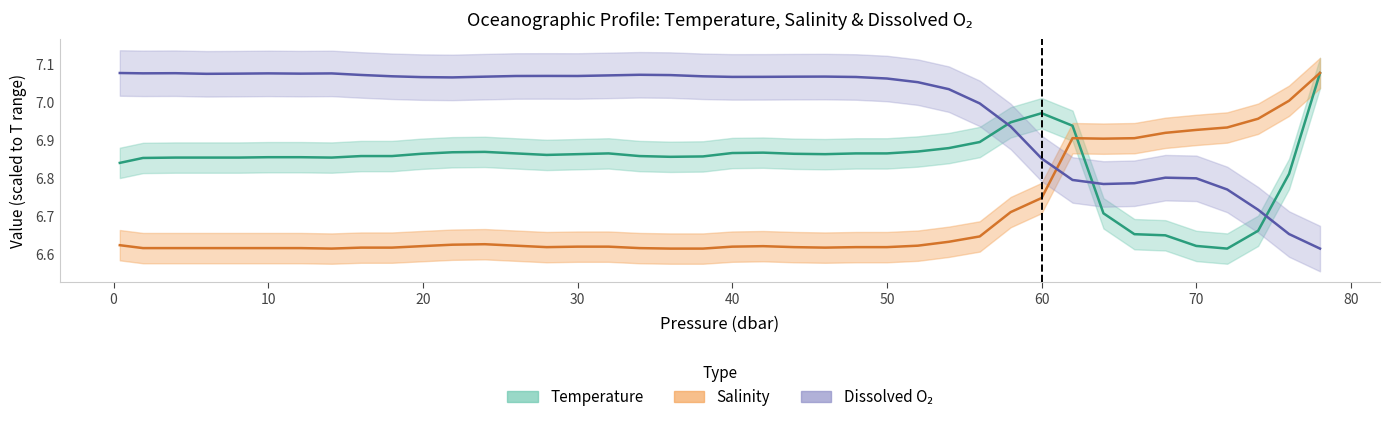

At which label does o2_c reach its peak?

0.4